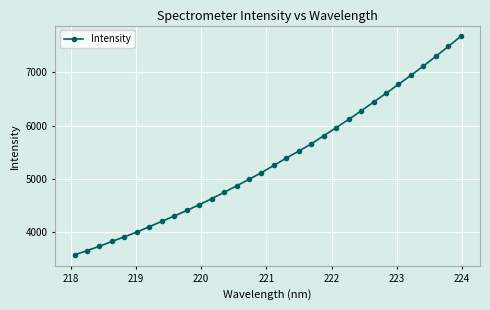

True or false: the data has more than 2 interior local peaks.

False